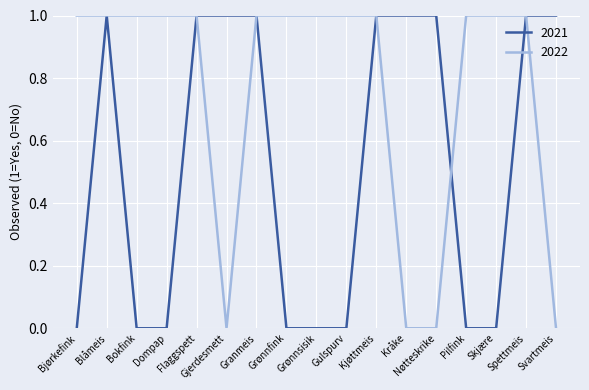

True or false: 2021 has a value of 0 at Gulspurv.

True